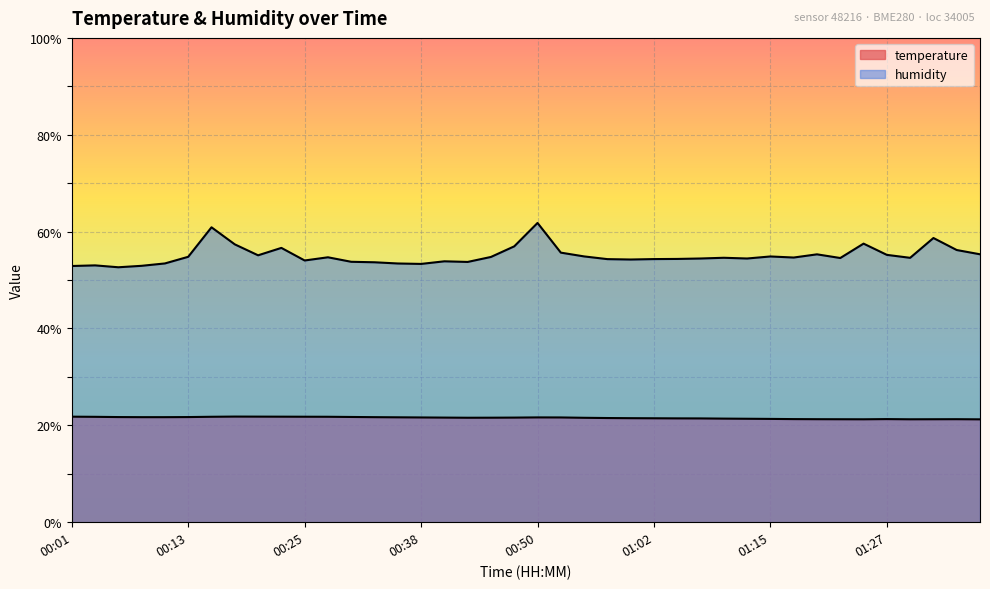

Count the temperature values in the range 21 to 22.

40